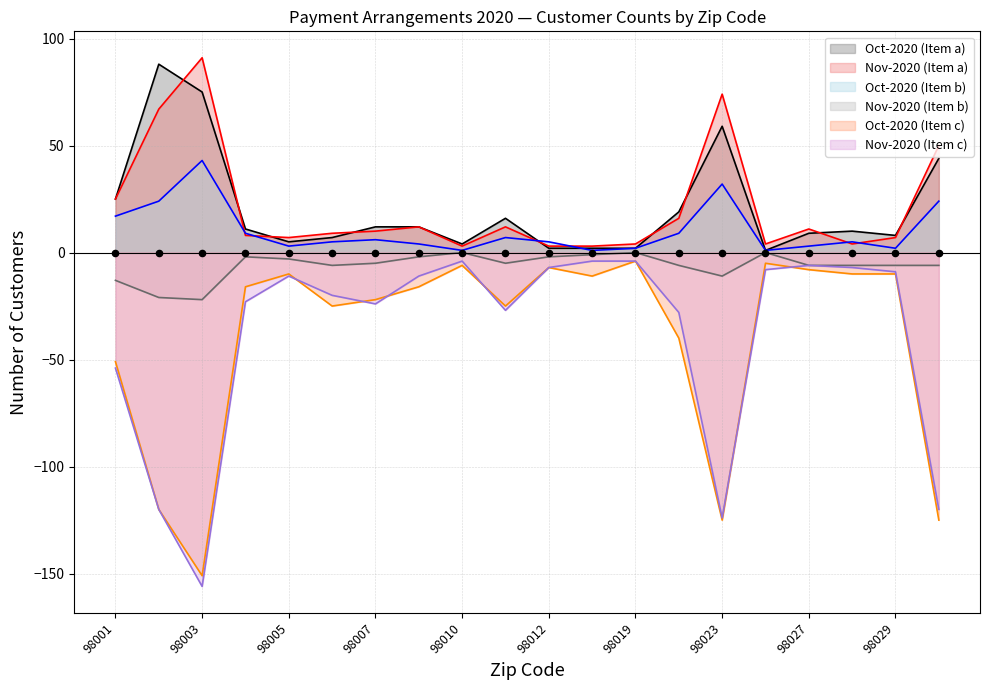

Which series contains the highest Y value?

Nov-2020 (Item a)